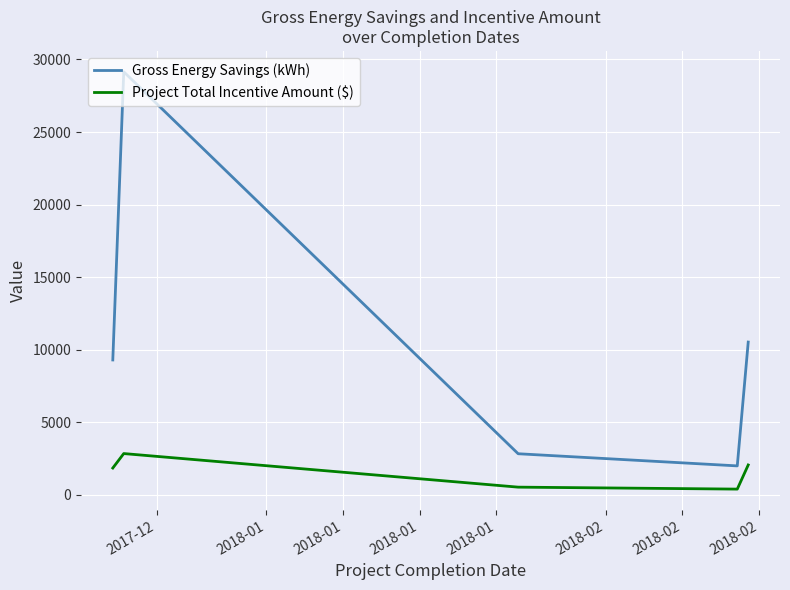

True or false: Gross Energy Savings (kWh) and Project Total Incentive Amount ($) cross at least once.

False